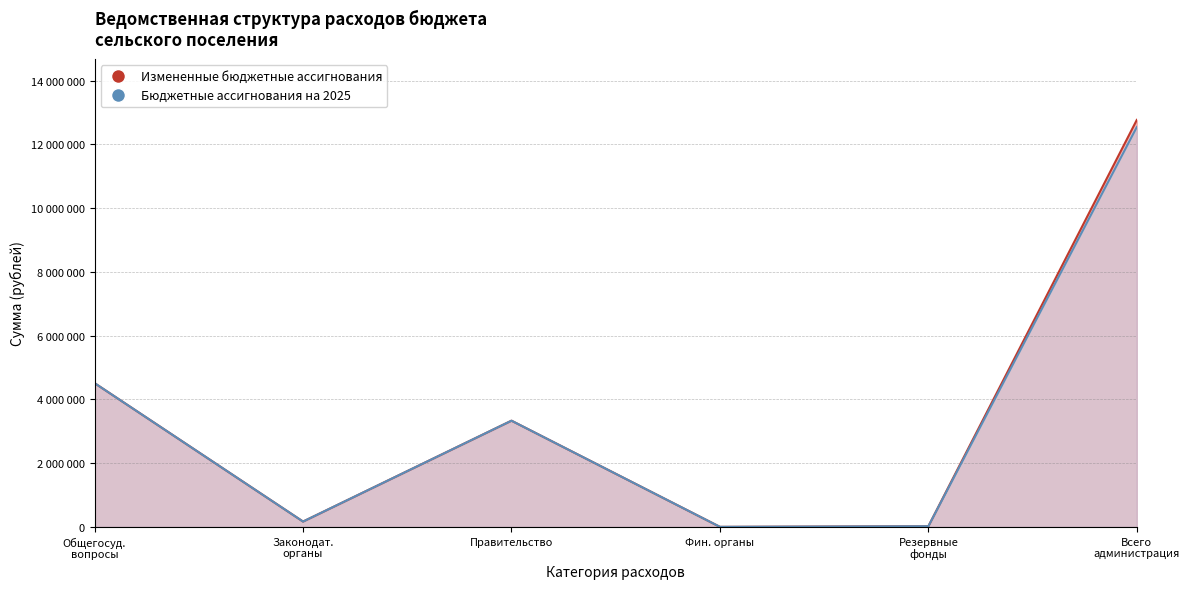

What is the value of the Бюджетные ассигнования на 2025 point at the 4th from the left?

600